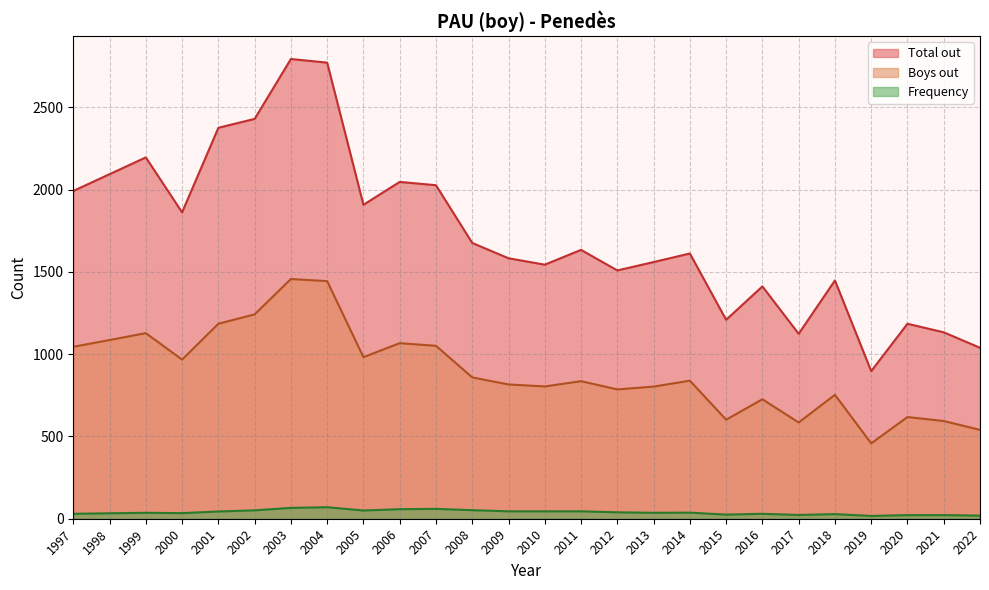

Rank the categories by Total out value from highest to lowest.

2003, 2004, 2002, 2001, 1999, 1998, 2006, 2007, 1997, 2005, 2000, 2008, 2011, 2014, 2009, 2013, 2010, 2012, 2018, 2016, 2015, 2020, 2021, 2017, 2022, 2019